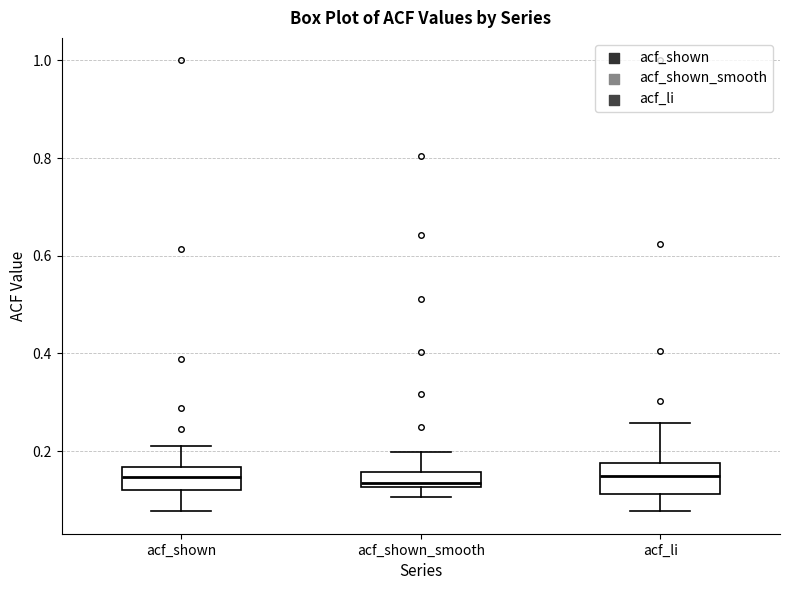

Where does the lower whisker of the box for acf_li end on the y-axis? The values are not printed on the chart, so give them approximately, as read against the axis.

0.08